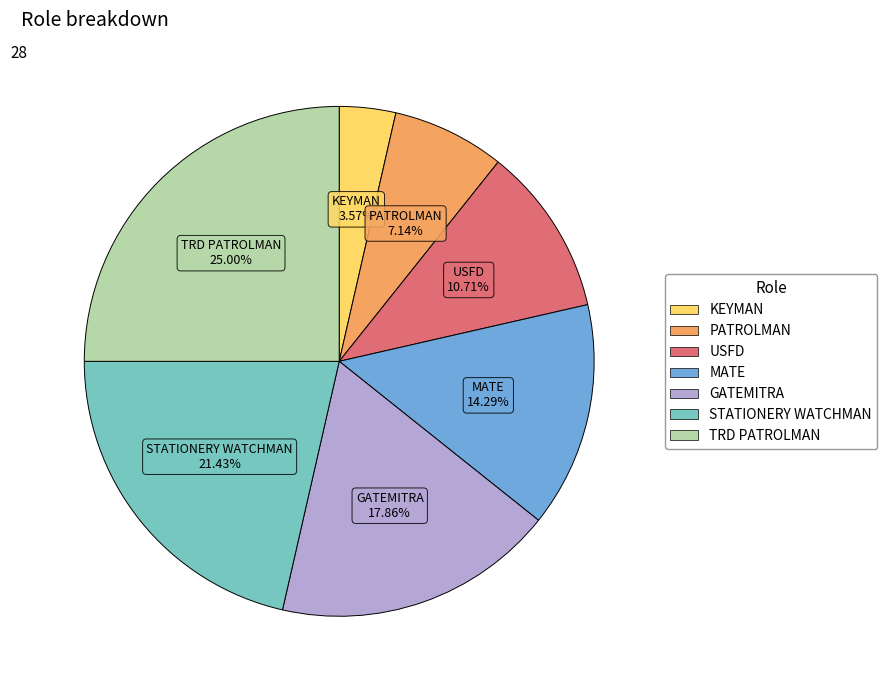

What percentage is NOT represented by GATEMITRA?

82.1%